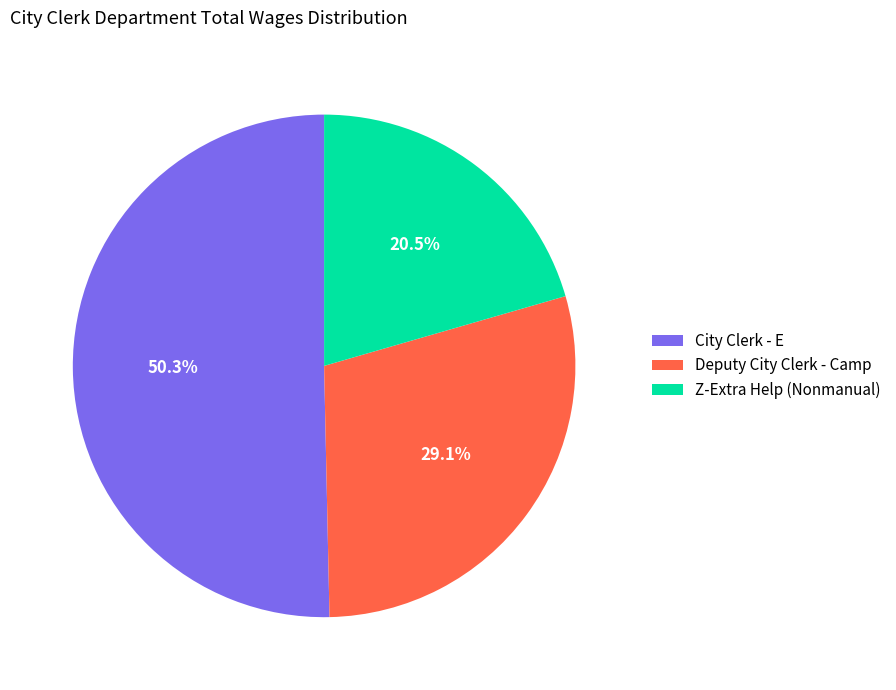

What portion of the pie excludes Deputy City Clerk - Camp?

70.9%